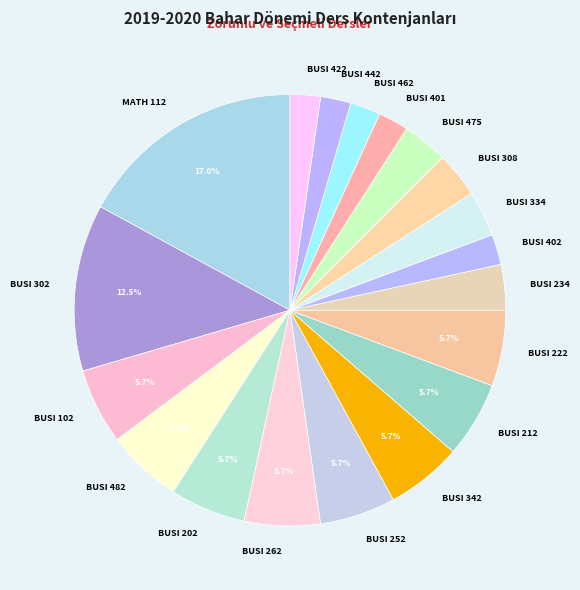

How many slices are in this pie chart?

19